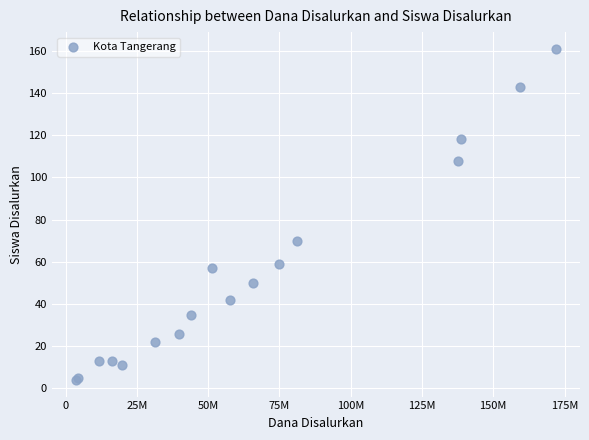

What Y value in the scatter plot is closest to 82?

70